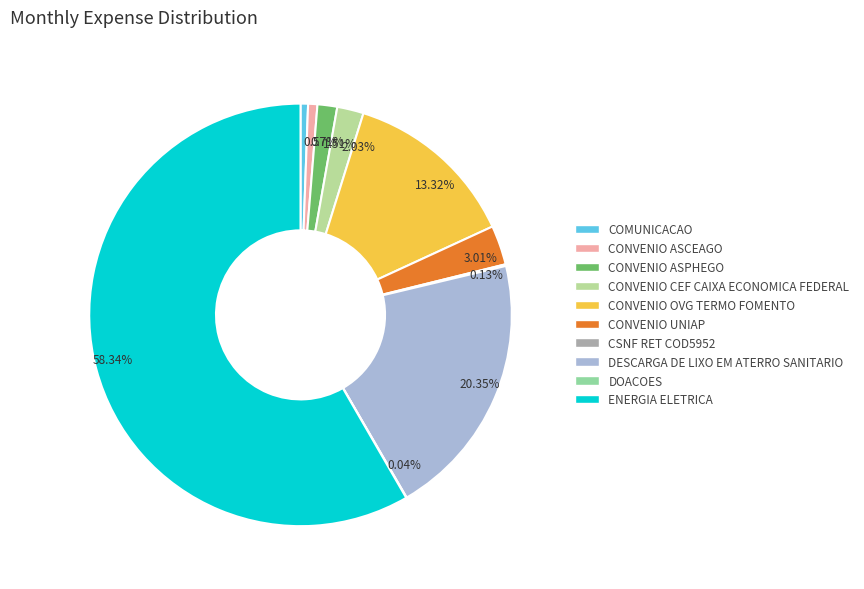

Is it true that DESCARGA DE LIXO EM ATERRO SANITARIO is 20% of the pie?

True